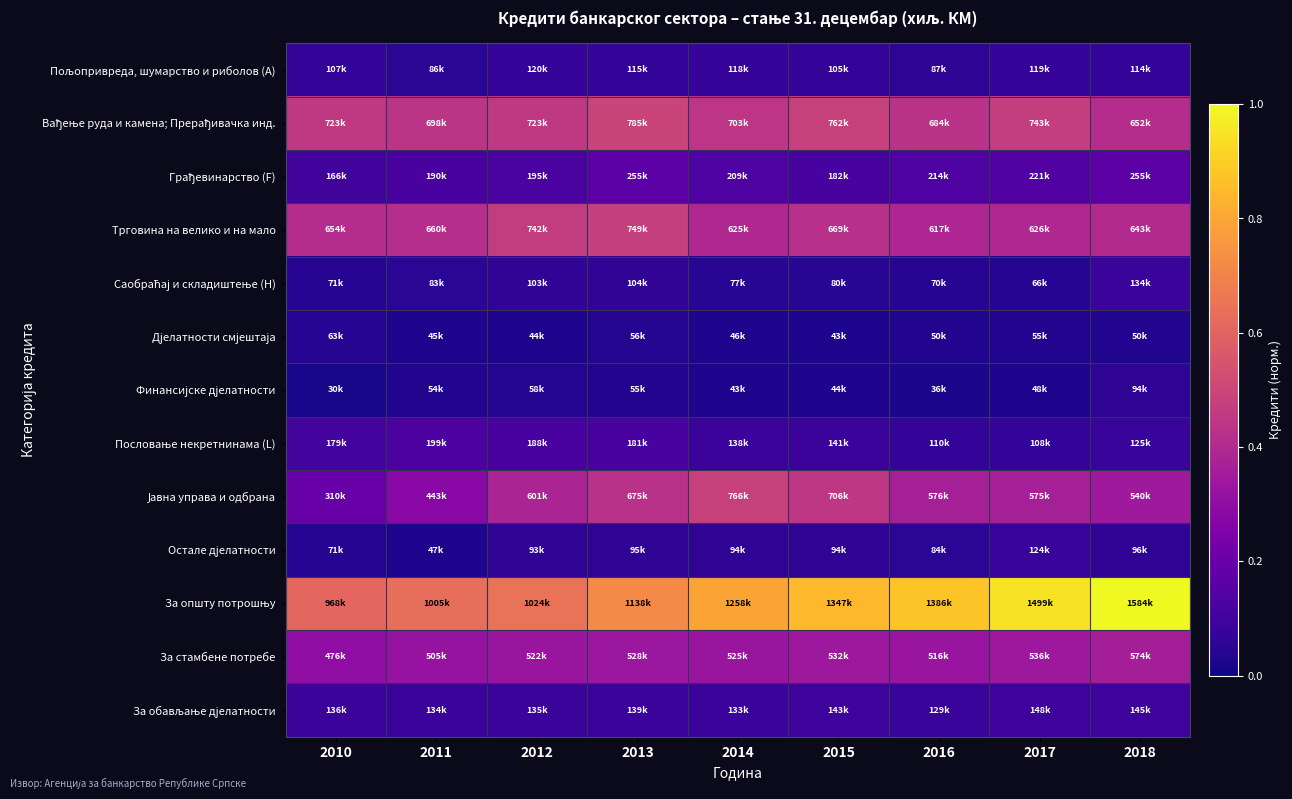

What is the total value across all series at 2012?

2.9